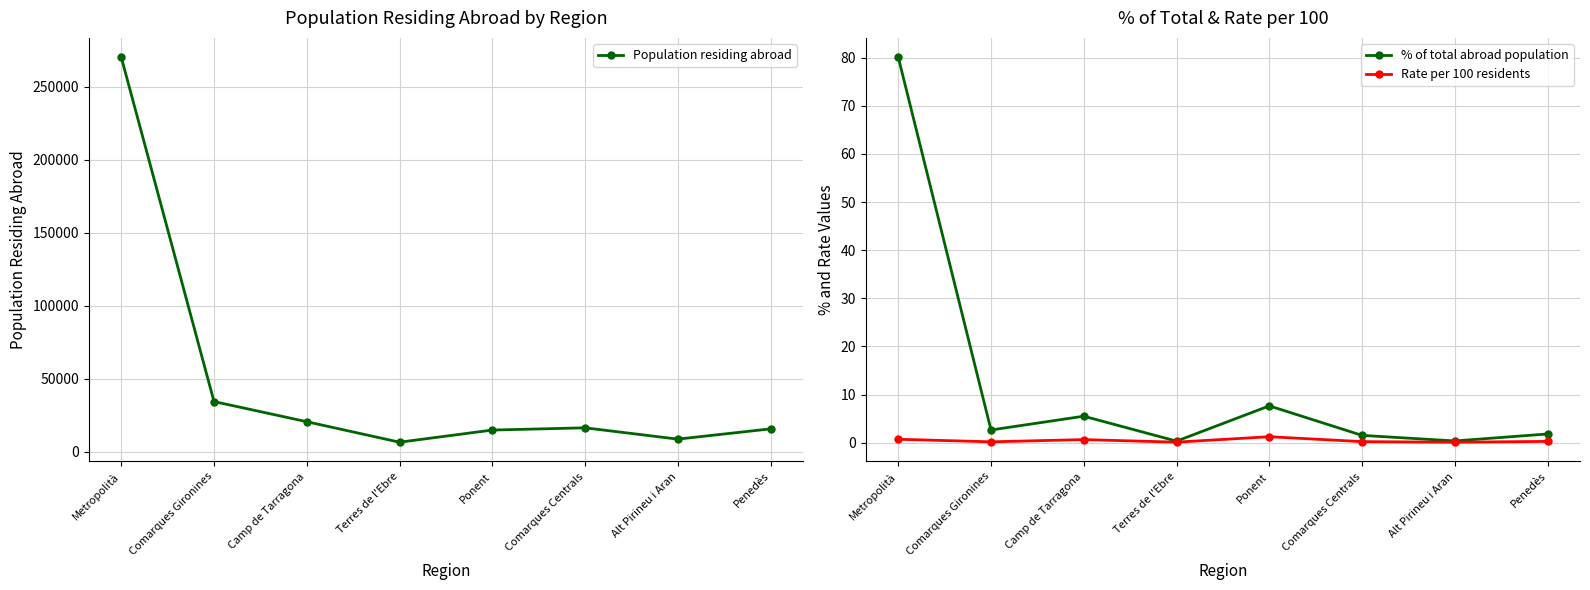

Reading right to left, list all the values displayed in this chart.

Population residing abroad: 15576.0	8548.0	16294.0	14754.0	6443.0	20478.0	34269.0	270124.0
% of total abroad population: 1.8	0.4	1.5	7.7	0.3	5.5	2.6	80.1
Rate per 100 residents: 0.3	0.1	0.2	1.2	0.1	0.7	0.2	0.7